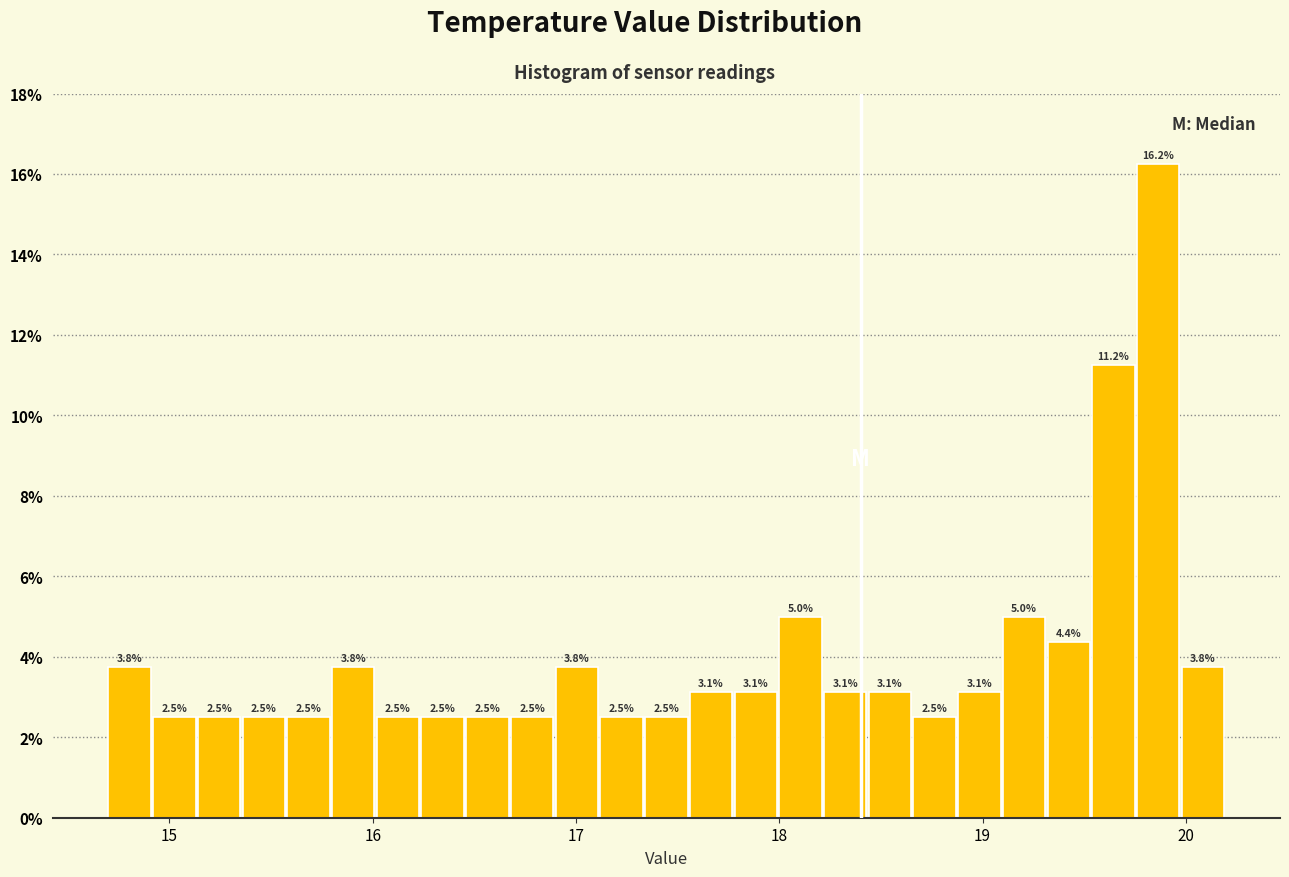

Around what value on the x-axis is the tallest bar? Give the approximate position of its centre, as read against the axis.

19.9